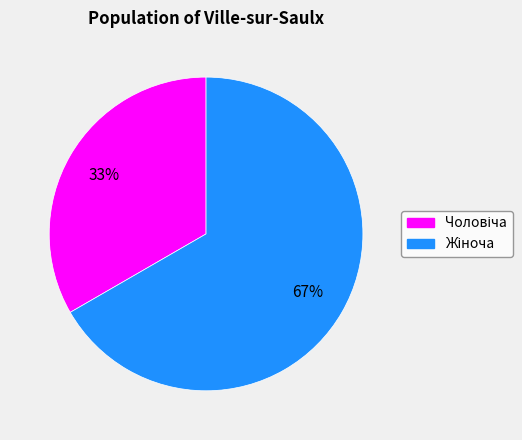

Is there a majority slice in this chart?

Yes